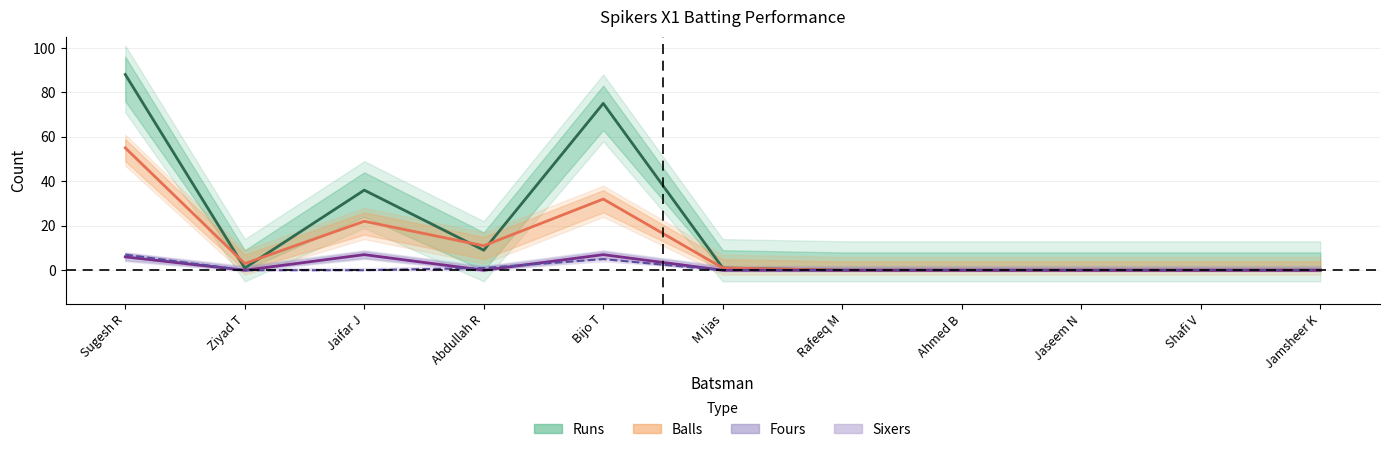

List the labels in order of Runs value, smallest first.

Rafeeq M, Ahmed B, Jaseem N, Shafi V, Jamsheer K, Ziyad T, M Ijas, Abdullah R, Jaifar J, Bijo T, Sugesh R